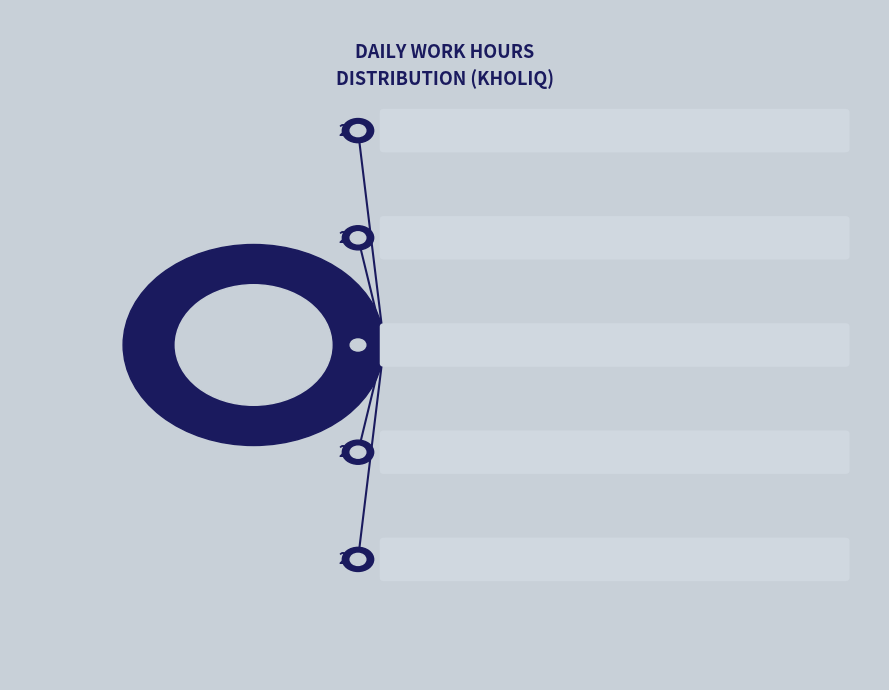

What is the ratio of the value at Sat 27 to the value at Sun 28?

1.3